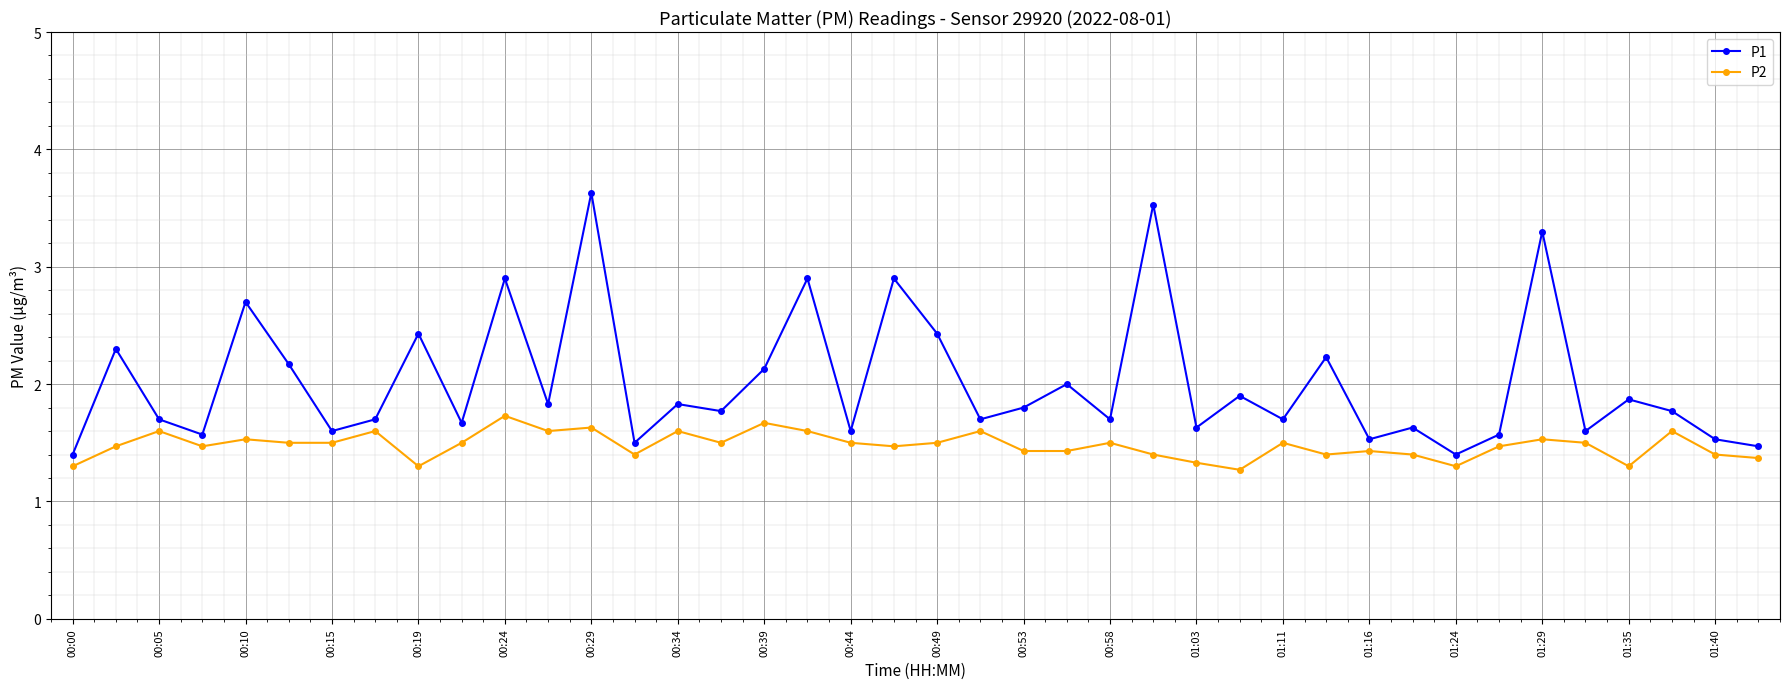

Which series has the largest range (max minus min)?

P1